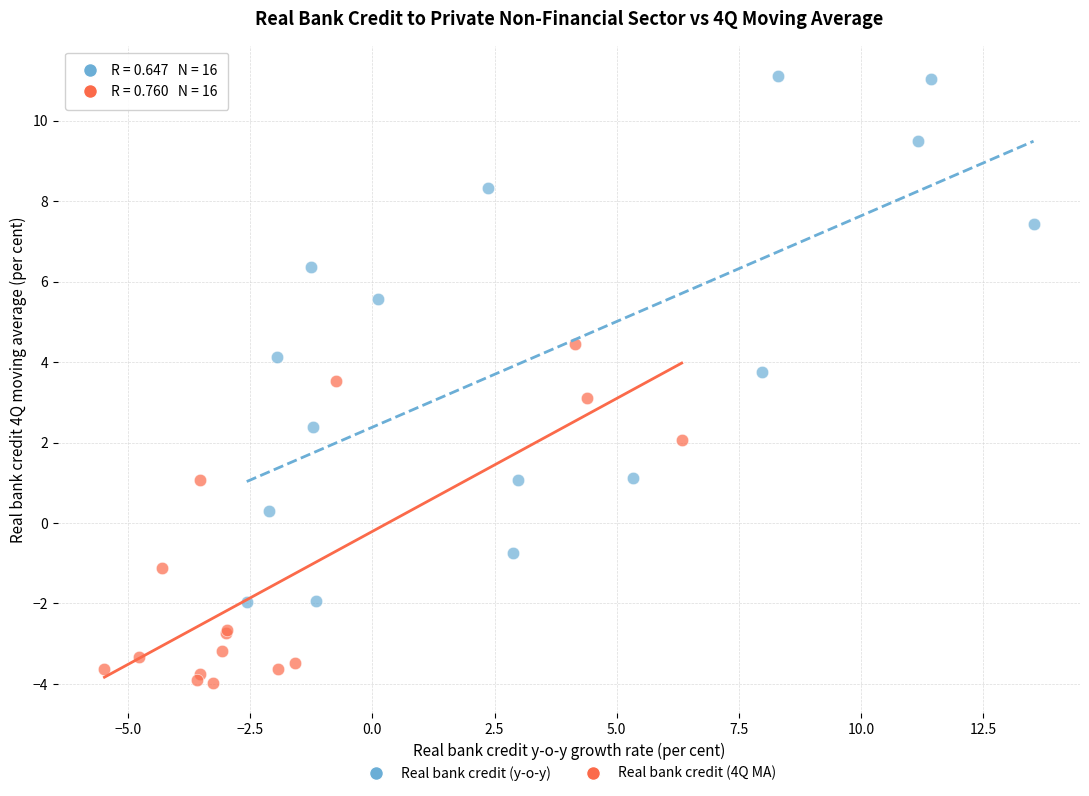

Which series has the widest spread of Y values?

Real bank credit (y-o-y)